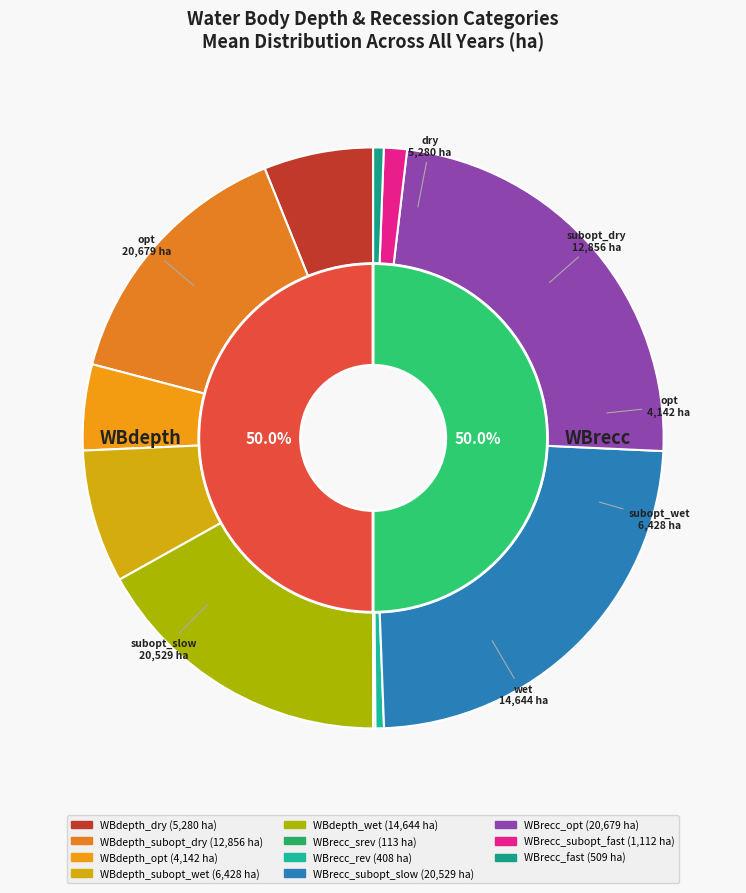

Does any single category account for the majority?

No